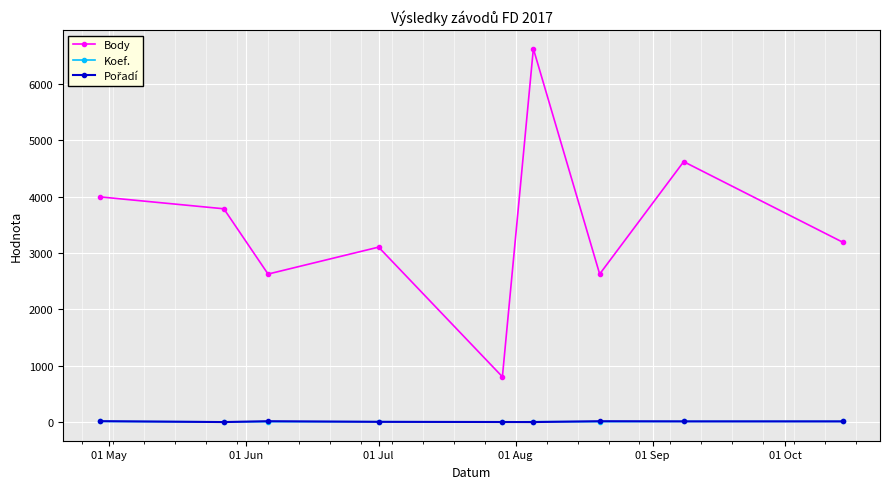

Which series has the largest range (max minus min)?

Body